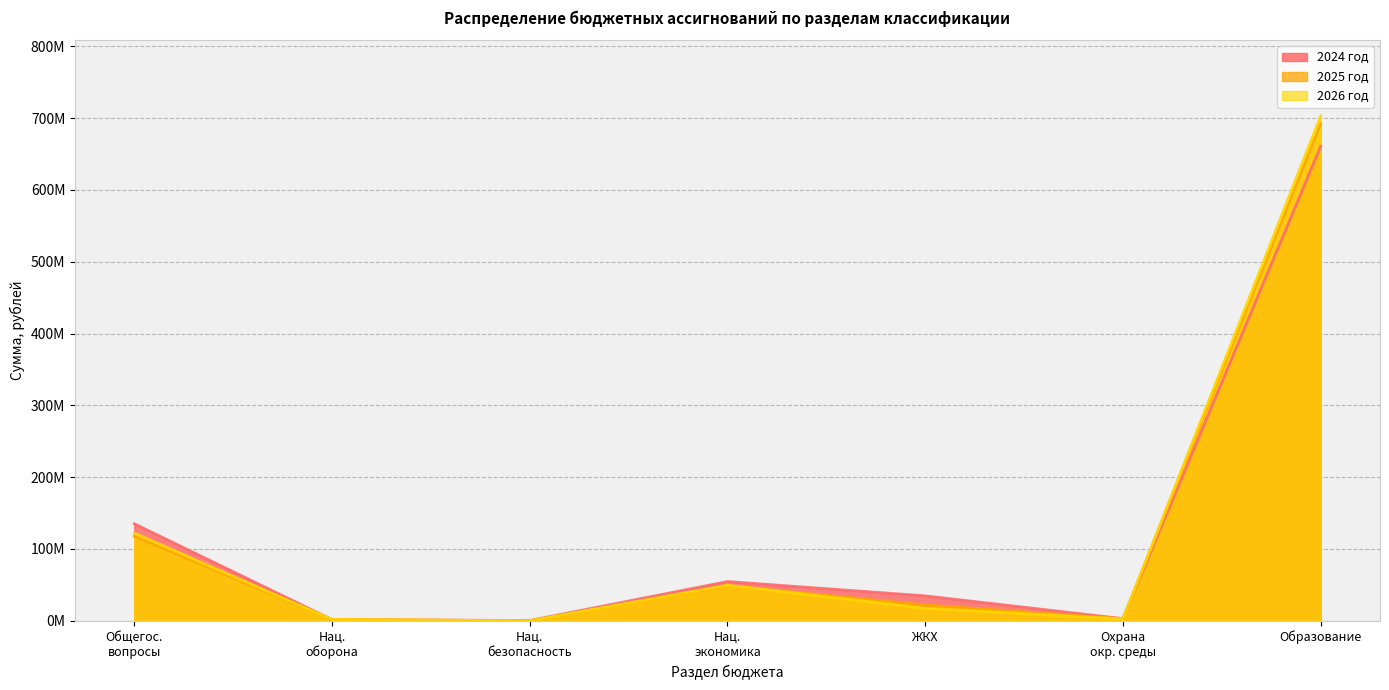

How many data points in 2025 год are less than 22125536?

3